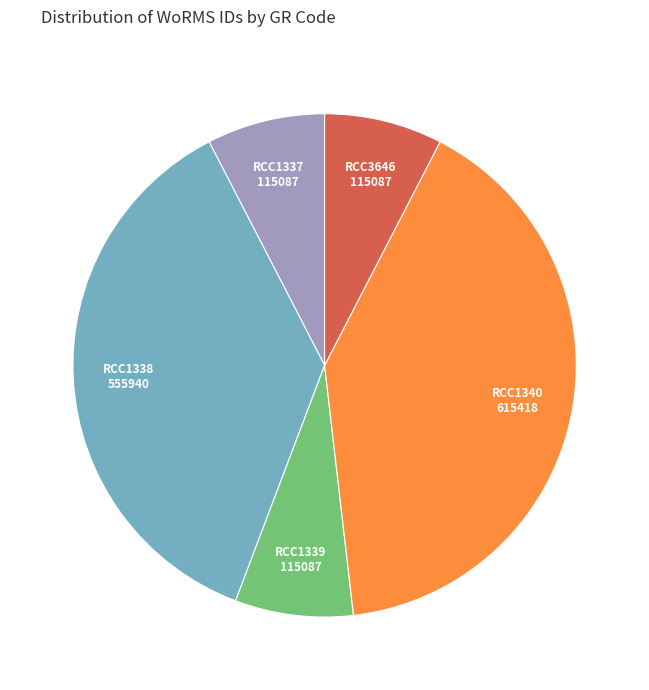

Is RCC1339 the majority of the pie?

No